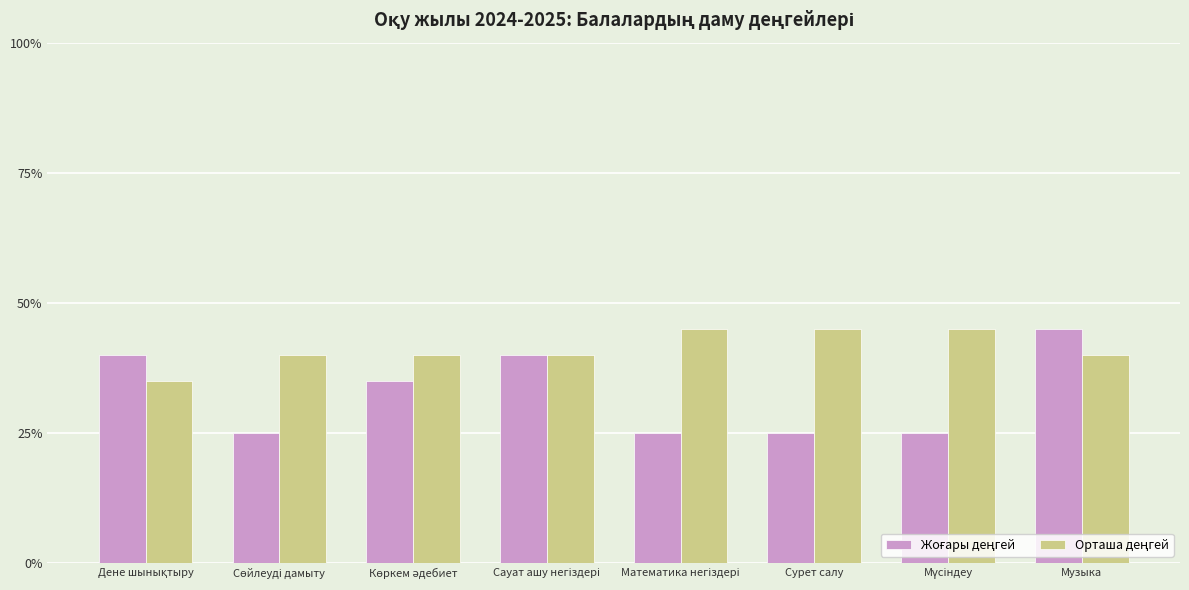

What is the minimum value shown in the chart?

25